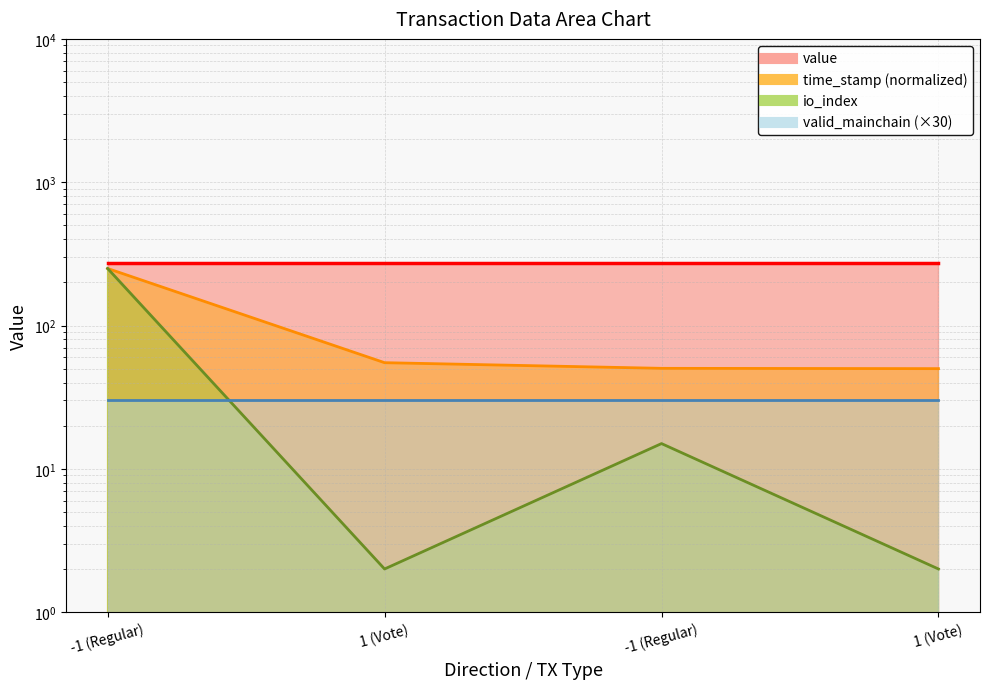

True or false: time_stamp has more than 0 points higher than both neighbors.

False